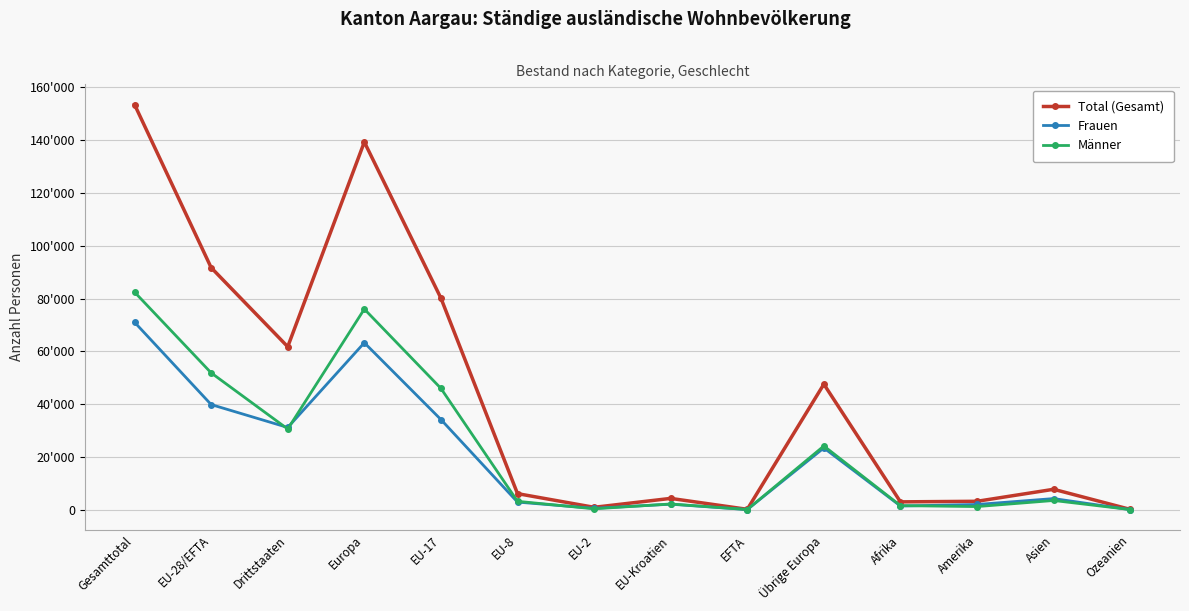

What is the value of the Männer point at the 6th from the left?

3208